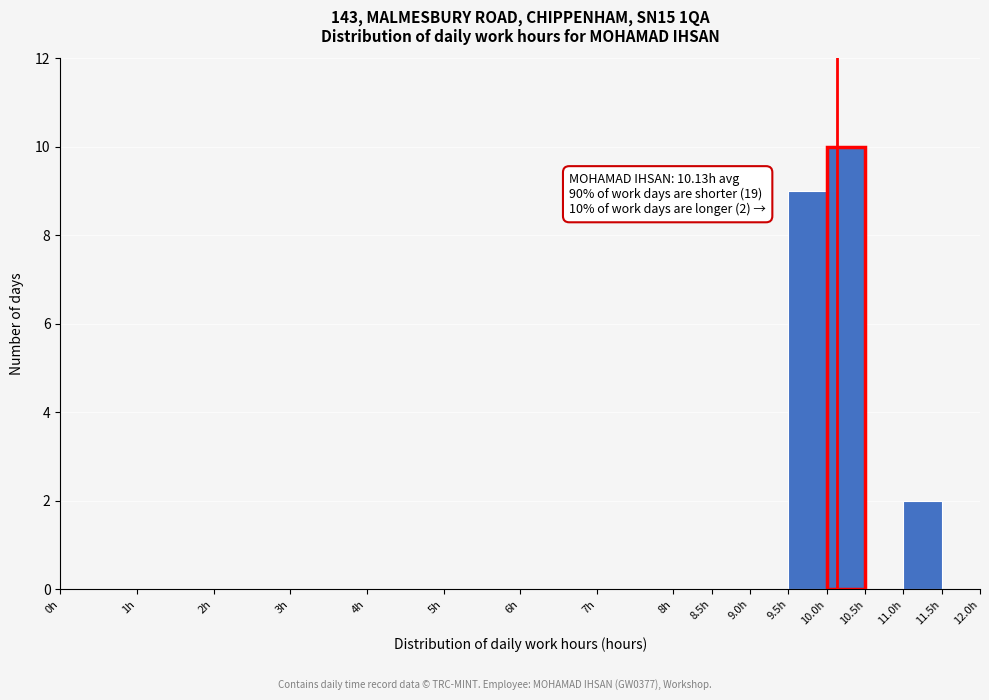

Over which range of the x-axis is the bar tallest?

10.0 to 10.5